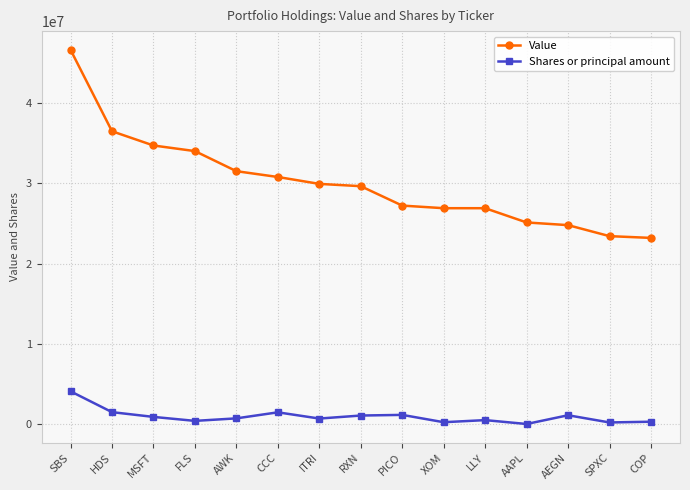

True or false: Shares or principal amount and Value intersect in this chart.

False